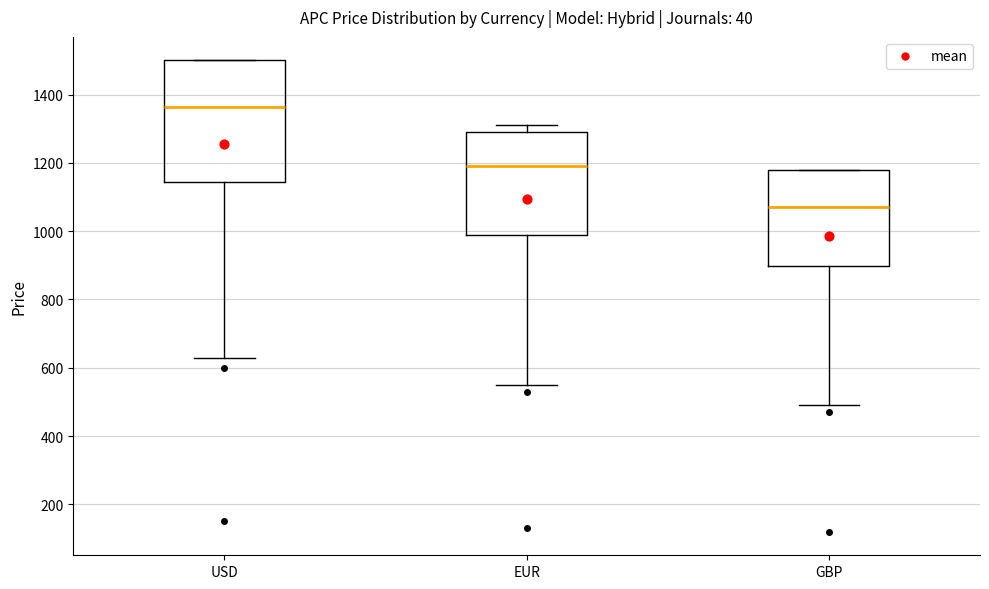

Reading left to right, read every box against the y-axis: the position of its median line, the range the box covers, and the ends of its whiskers. The values are not printed on the chart, so give them approximately, as read against the axis.

USD: median 1360, box 1140 to 1500, whiskers 640 to 1500
EUR: median 1200, box 1000 to 1300, whiskers 560 to 1320
GBP: median 1080, box 900 to 1180, whiskers 500 to 1180